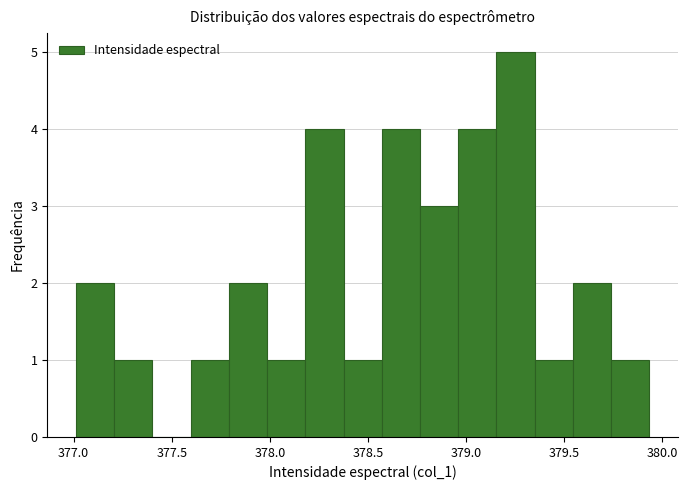

Read against the x-axis, roughly where is the centre of the tallest bar?

379.25